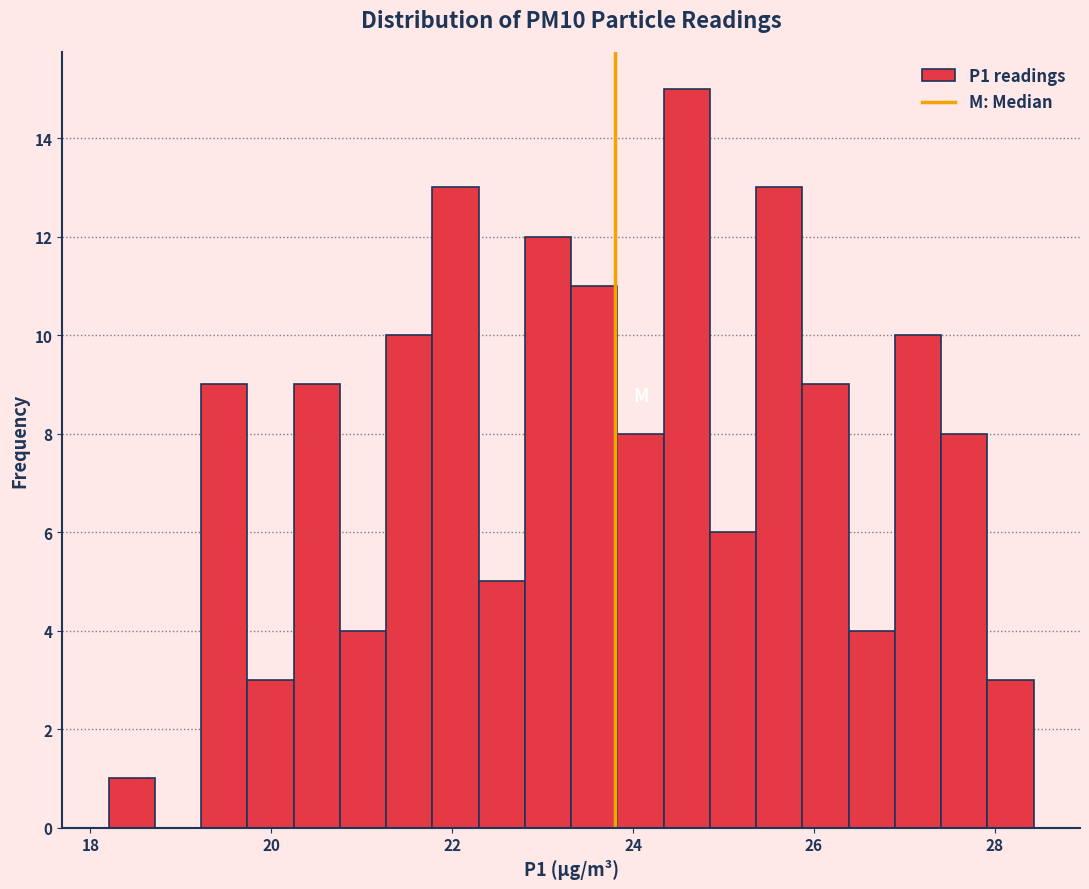

Read against the x-axis, roughly where is the centre of the tallest bar?

24.6